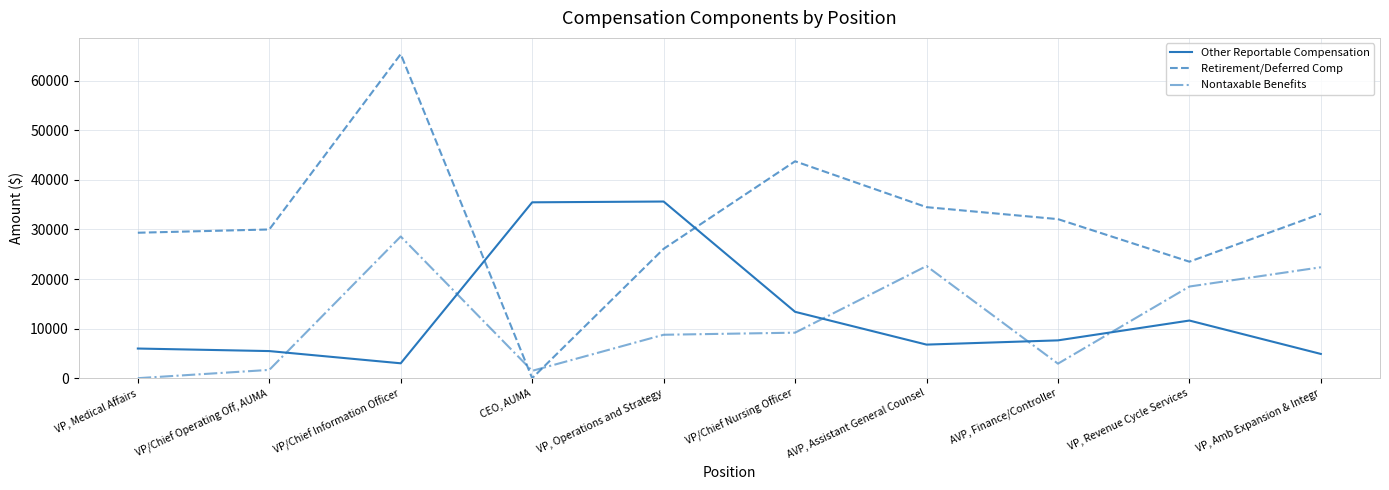

What is the average value of the Retirement/Deferred Comp series?

31779.7